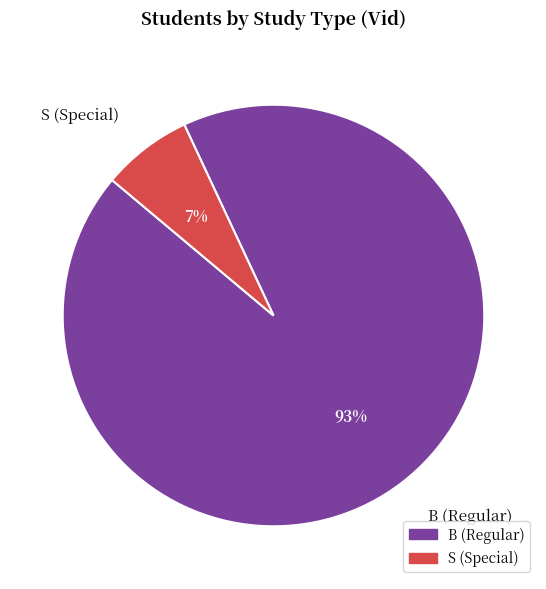

Which category has the biggest portion of the pie?

B (Regular)